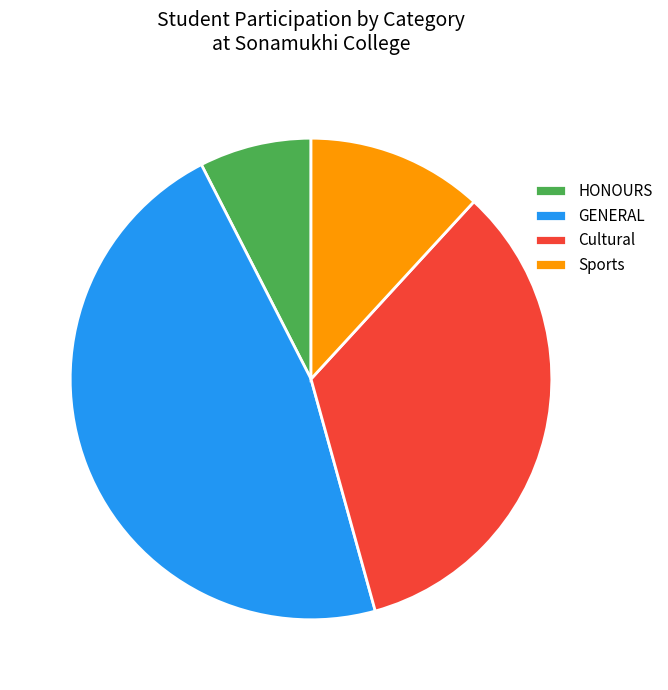

What is the largest slice in the pie chart?

GENERAL